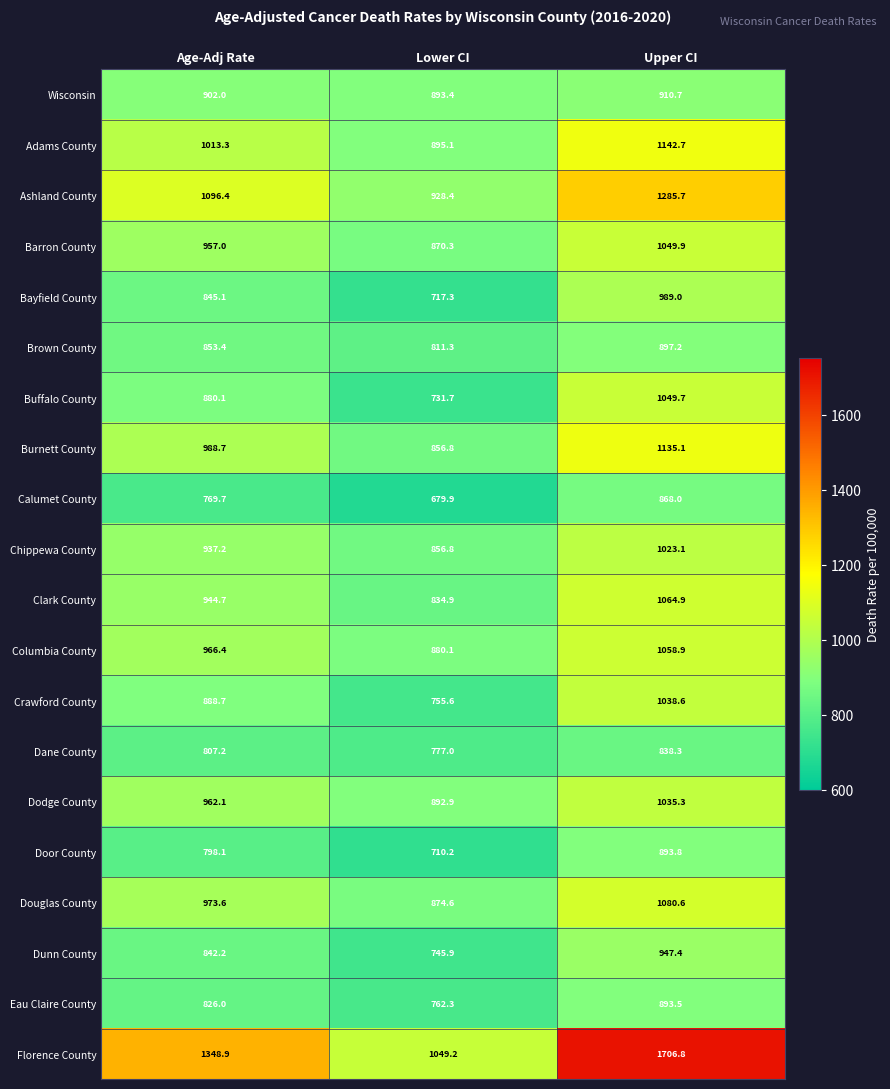

Which label corresponds to the smallest value in the chart?

Lower CI